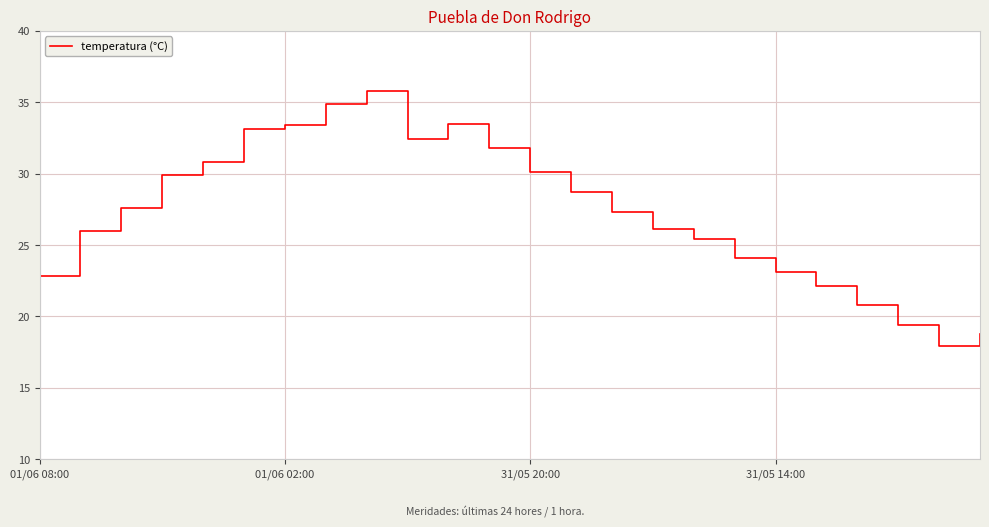

What is the smallest value displayed?

17.9